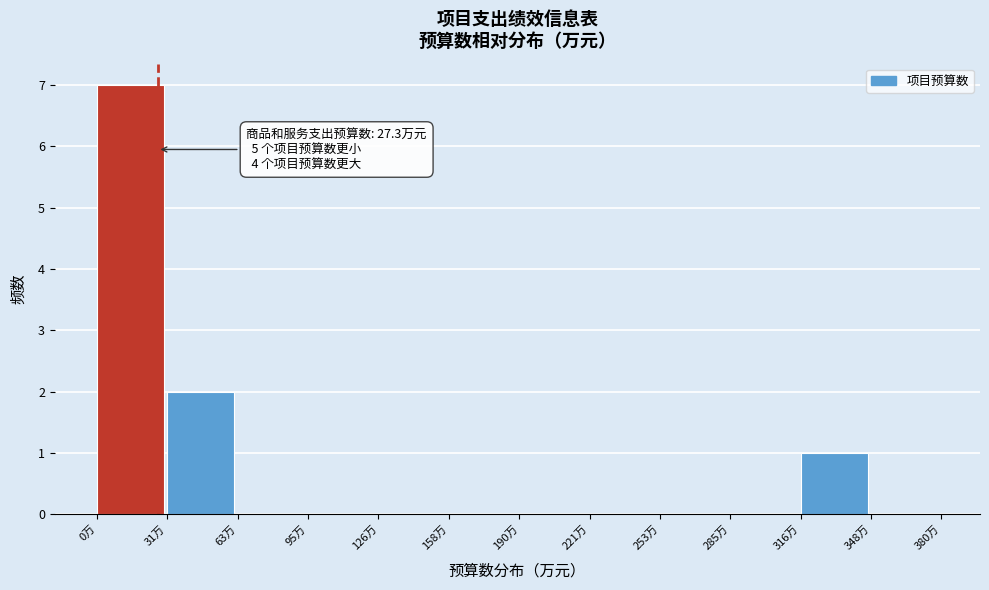

Which range on the x-axis has the tallest bar?

0 to 30